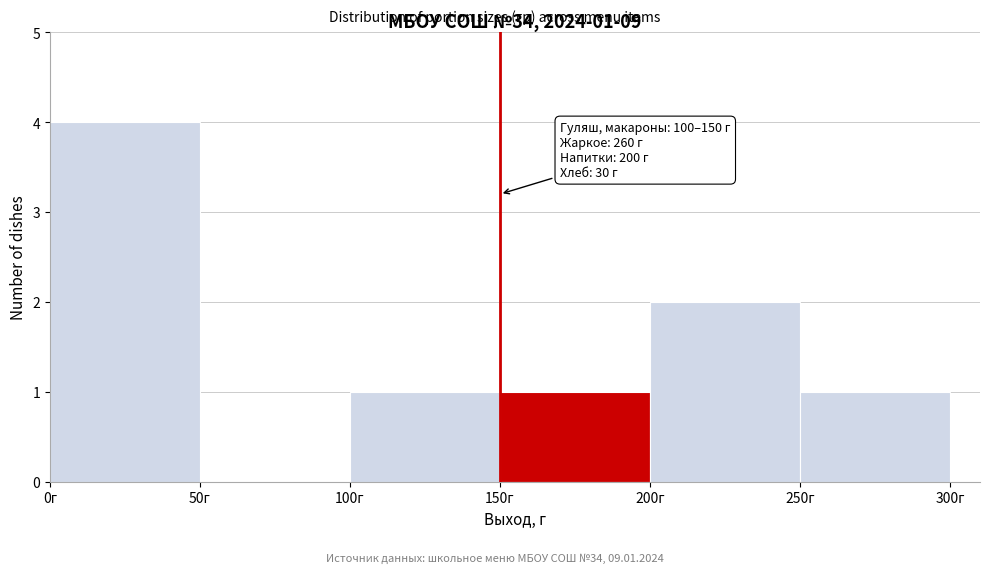

Which range on the x-axis has the tallest bar?

0 to 50